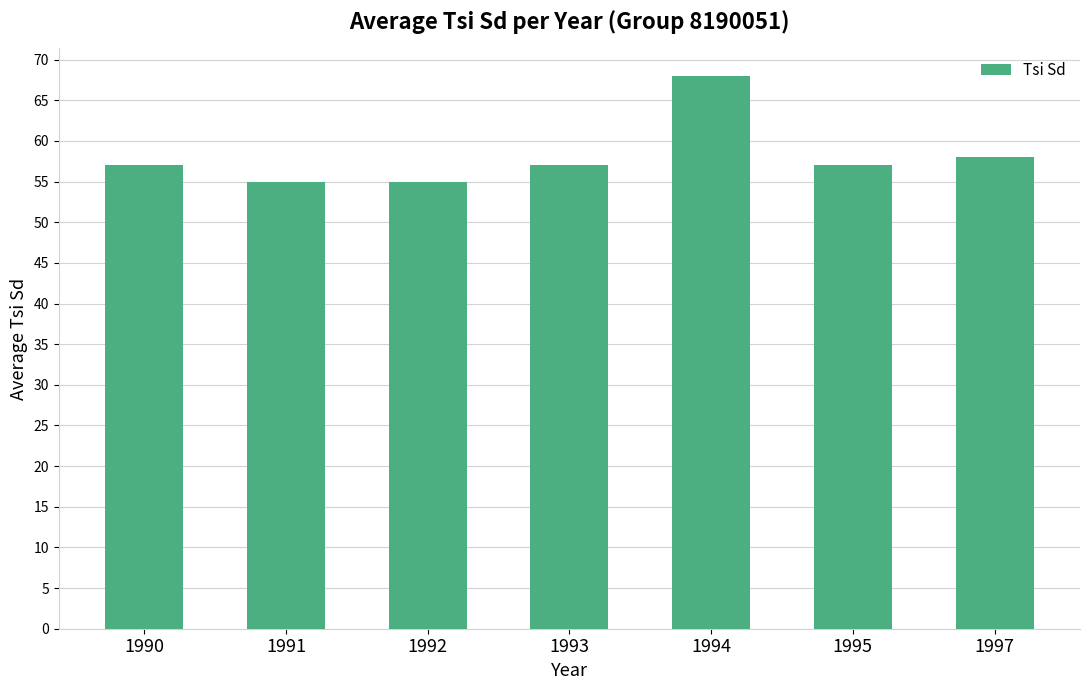

Reading left to right, extract all data points from this chart.

1990=57	1991=55	1992=55	1993=57	1994=68	1995=57	1997=58